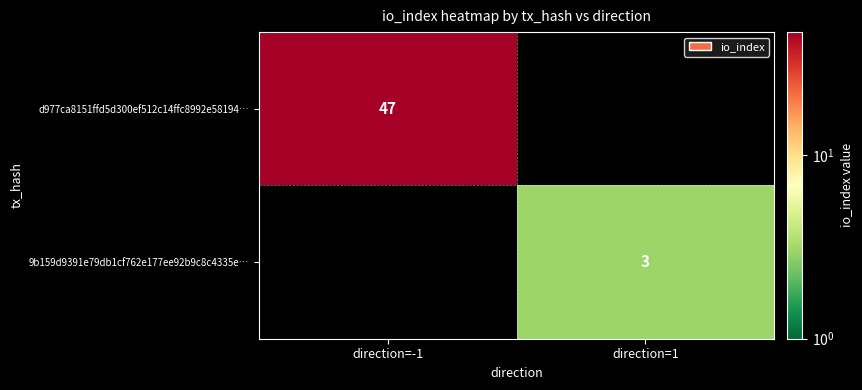

What is the difference between the highest and lowest values at direction=-1?

47